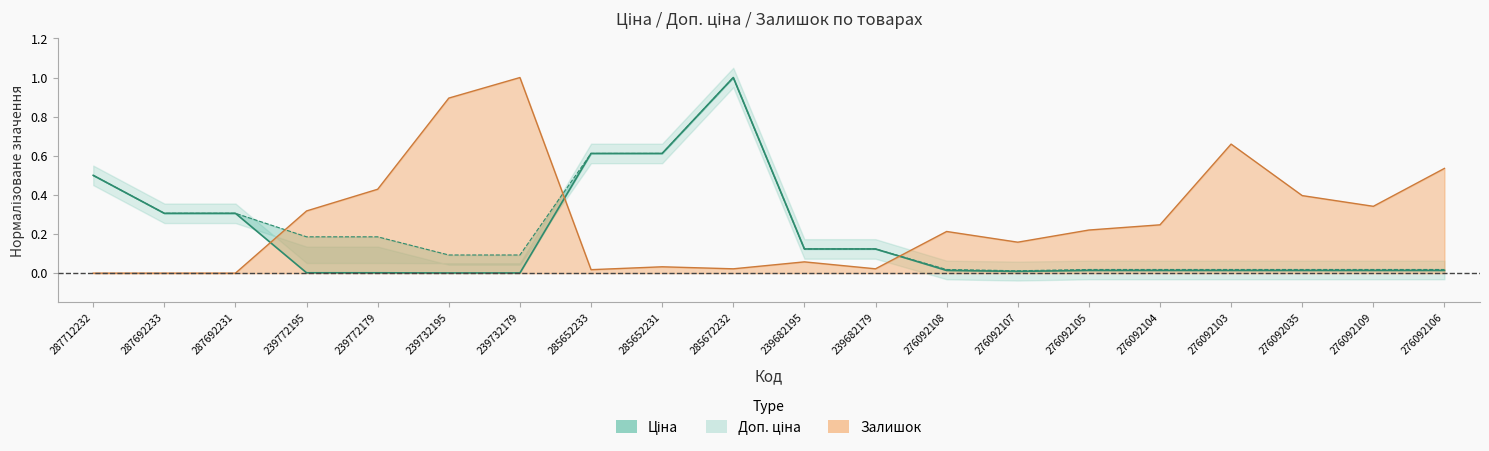

At which label does Залишок reach its peak?

239732179